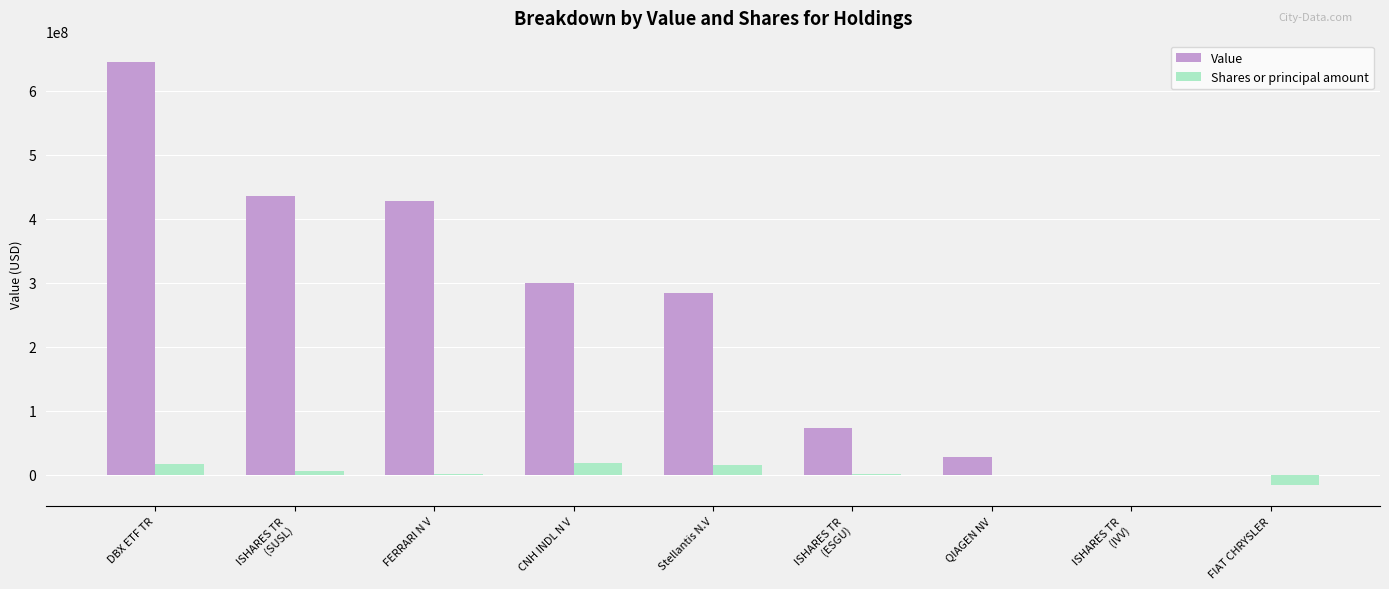

Which series has the largest total across all categories?

Value